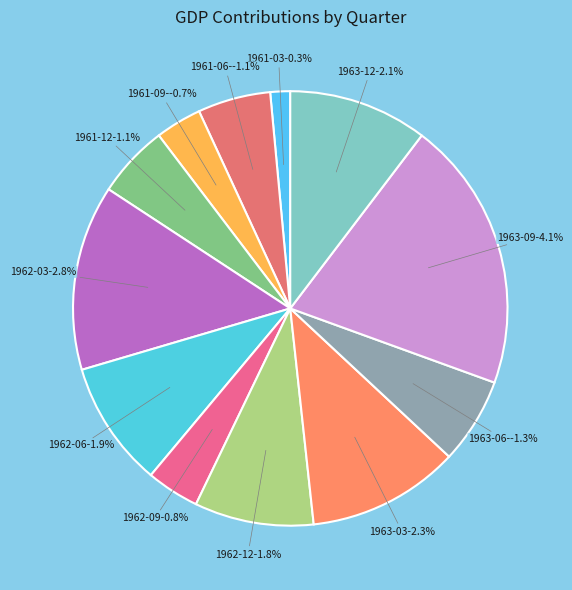

Rank the categories by value from lowest to highest.

1963-06, 1961-06, 1961-09, 1961-03, 1962-09, 1961-12, 1962-12, 1962-06, 1963-12, 1963-03, 1962-03, 1963-09